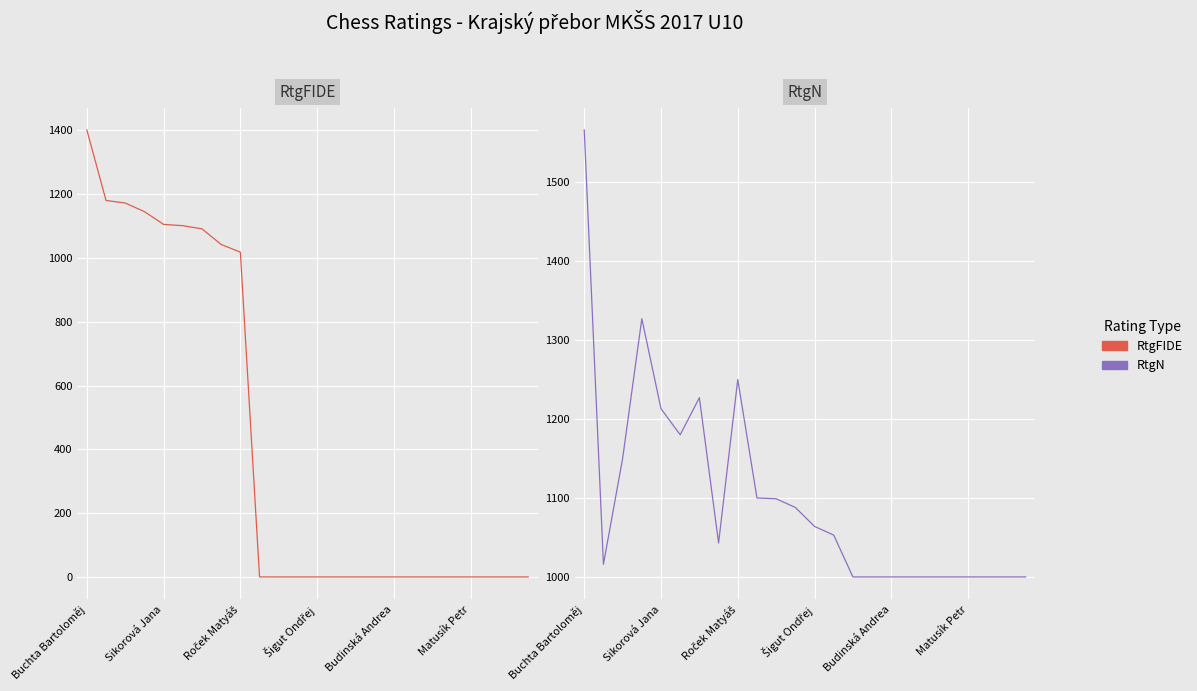

How many data points does each series have?

24